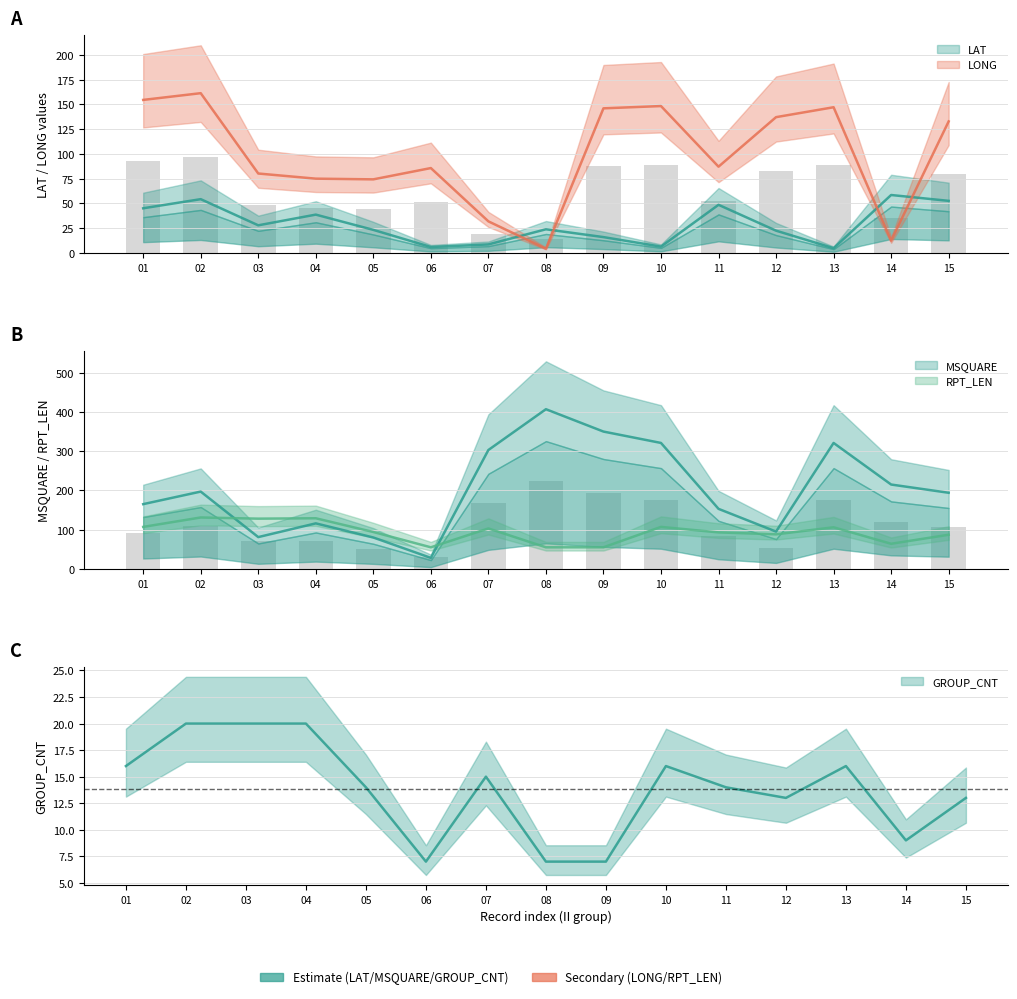

Between 03 and 06, which series saw the biggest shift?

RPT_LEN